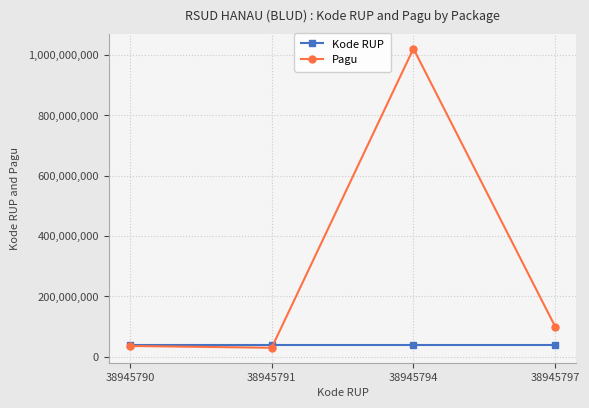

At which label is Pagu closest to 525000000?

38945797